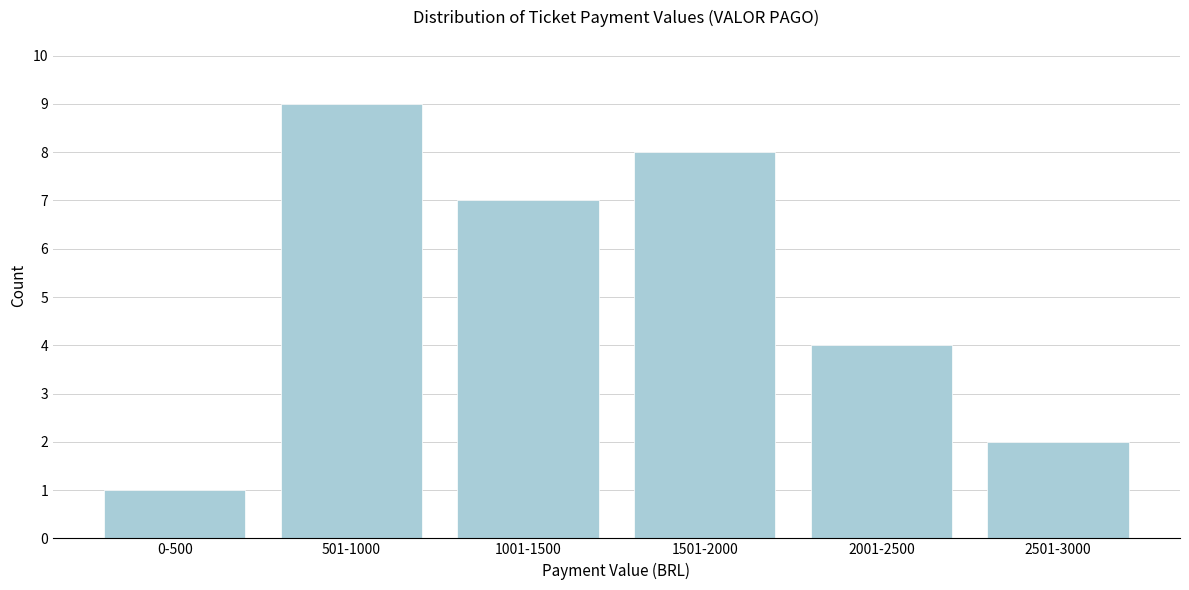

Reading right to left, extract all data points from this chart.

2	4	8	7	9	1